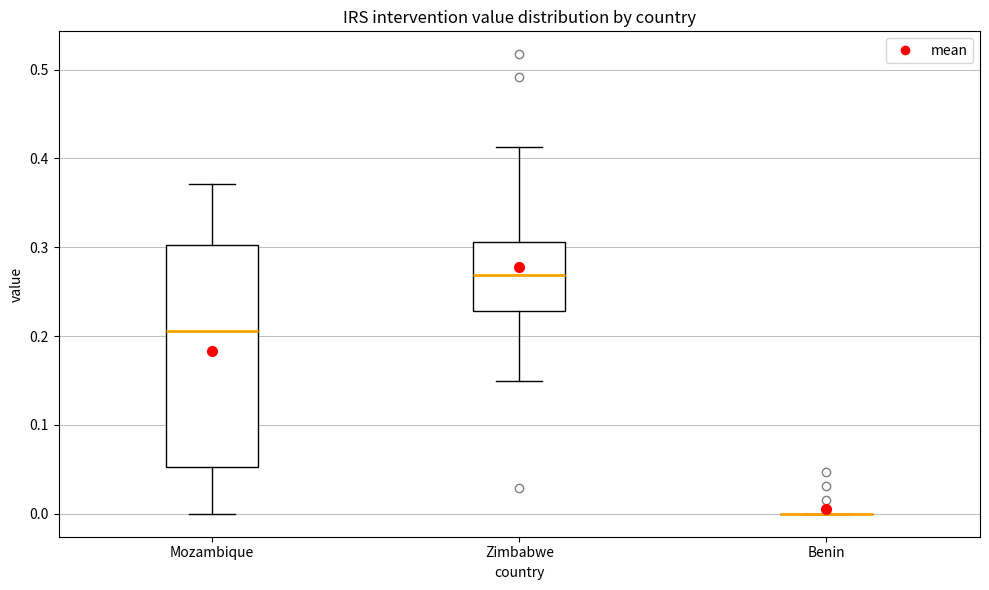

Reading left to right, read every box against the y-axis: the position of its median line, the range the box covers, and the ends of its whiskers. The values are not printed on the chart, so give them approximately, as read against the axis.

Mozambique: median 0.21, box 0.05 to 0.30, whiskers 0.00 to 0.37
Zimbabwe: median 0.27, box 0.23 to 0.31, whiskers 0.15 to 0.41
Benin: box collapsed to a line at 0.00, whiskers 0.00 to 0.00